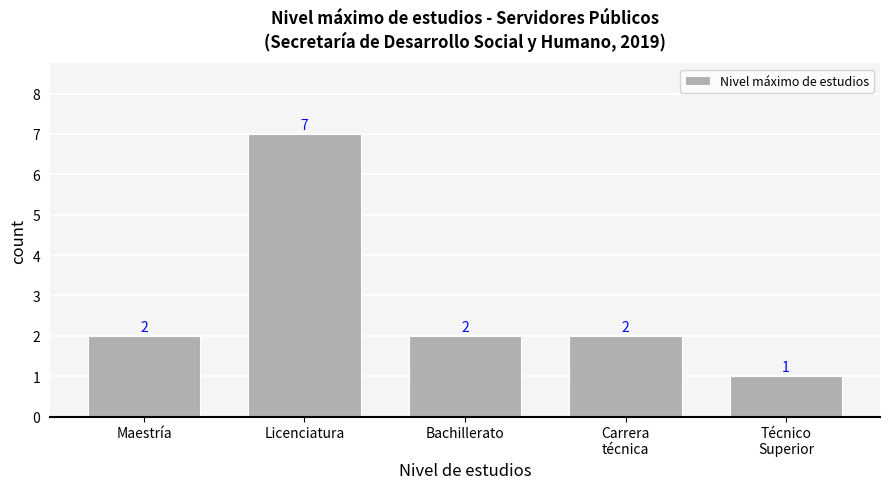

How many bars are there in total?

5